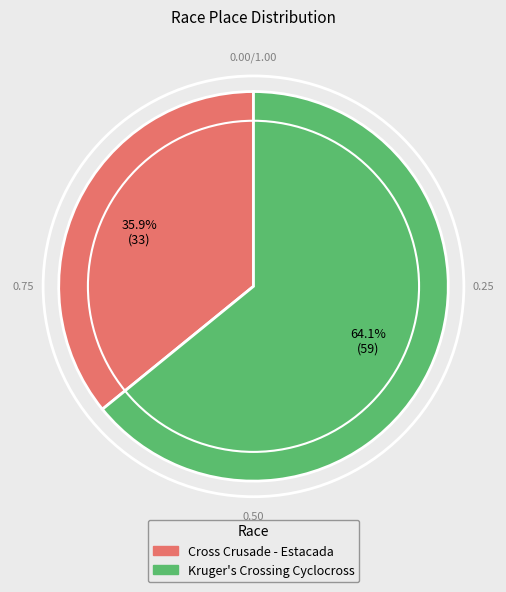

What is the ratio of the value at Kruger's Crossing Cyclocross to the value at Cross Crusade - Estacada?

1.8